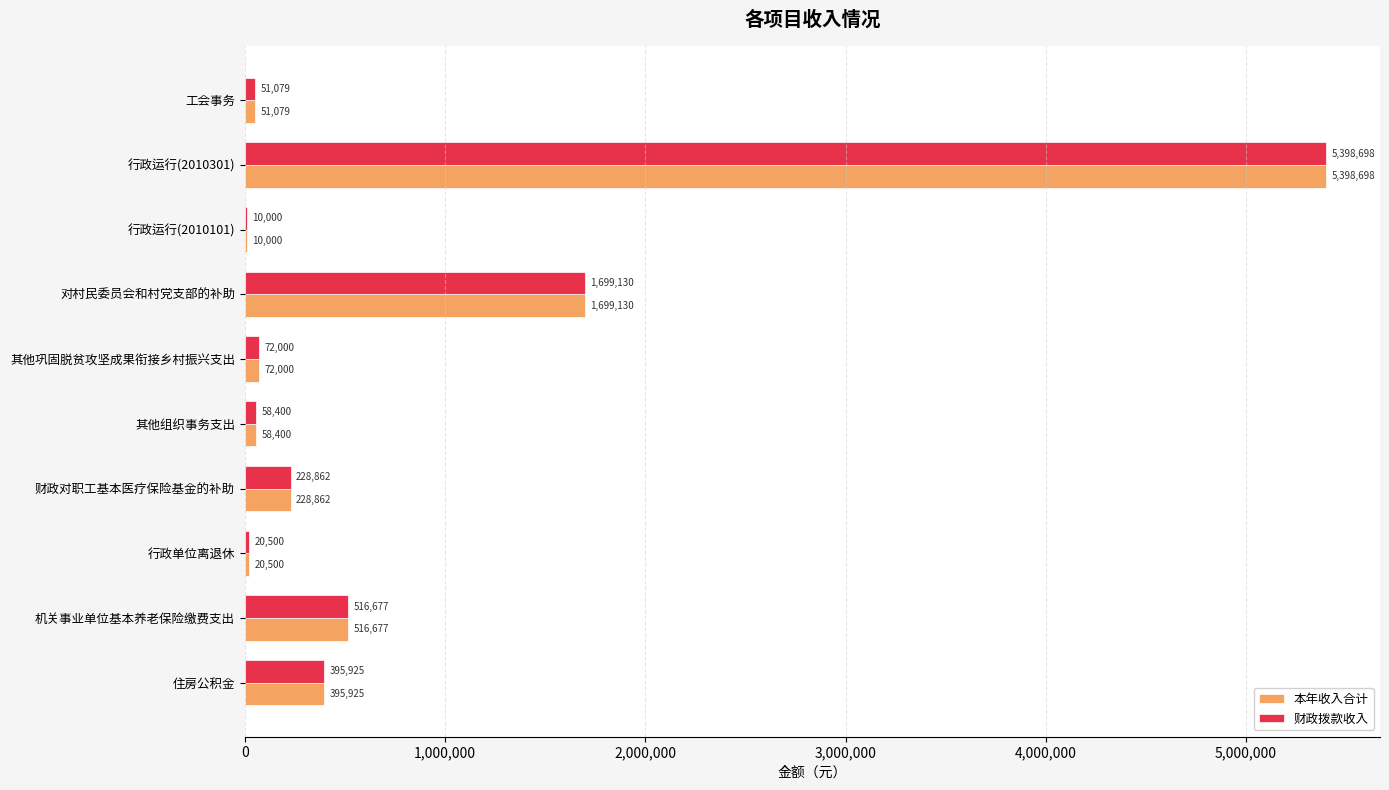

What is the sum of the 财政拨款收入 values at 行政运行(2010101) and 行政单位离退休?

30500.0